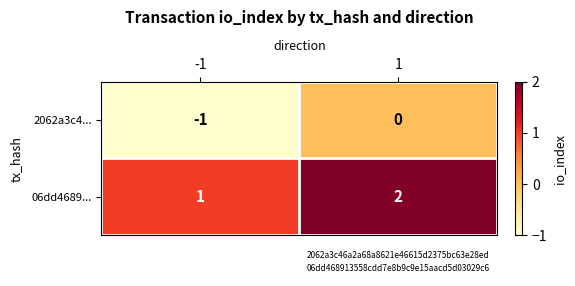

Is it true that 2062a3c4... equals 0 at 1?

True